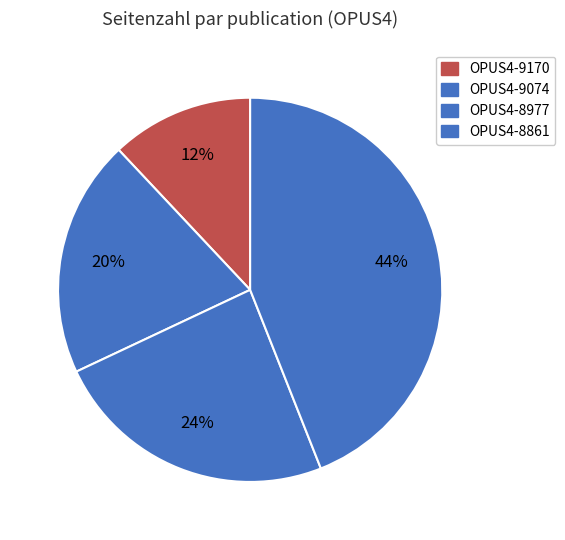

What percentage is the OPUS4-8861 slice, to the nearest percent?

44%